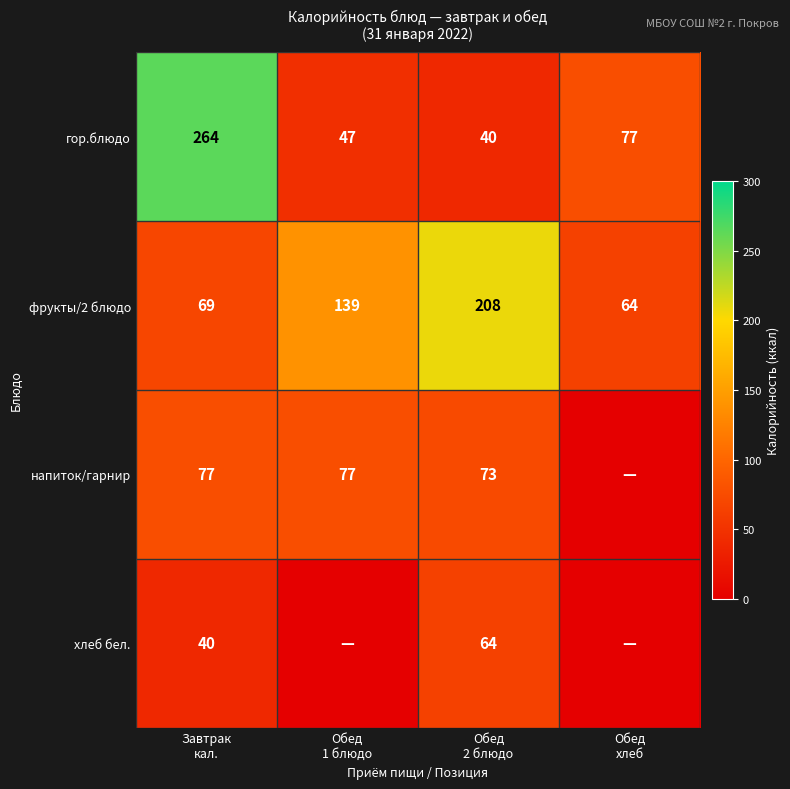

What is the minimum value for гор.блюдо?

40